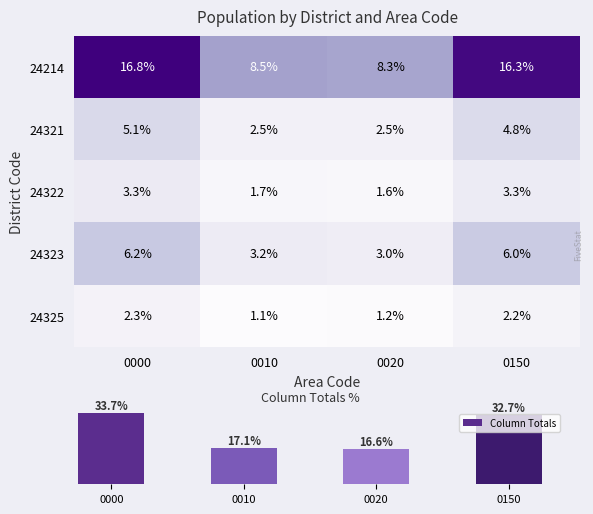

Reading left to right, extract all data points from this chart.

24214: 0000=16.8	0010=8.5	0020=8.3	0150=16.3
24321: 0000=5.1	0010=2.5	0020=2.5	0150=4.8
24322: 0000=3.3	0010=1.7	0020=1.6	0150=3.3
24323: 0000=6.2	0010=3.2	0020=3.0	0150=6.0
24325: 0000=2.3	0010=1.1	0020=1.2	0150=2.2
Column Totals: 0000=33.7	0010=17.1	0020=16.6	0150=32.7